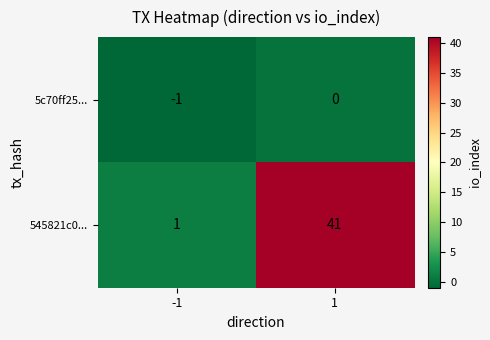

Between -1 and 1, which series saw the biggest shift?

545821c0...